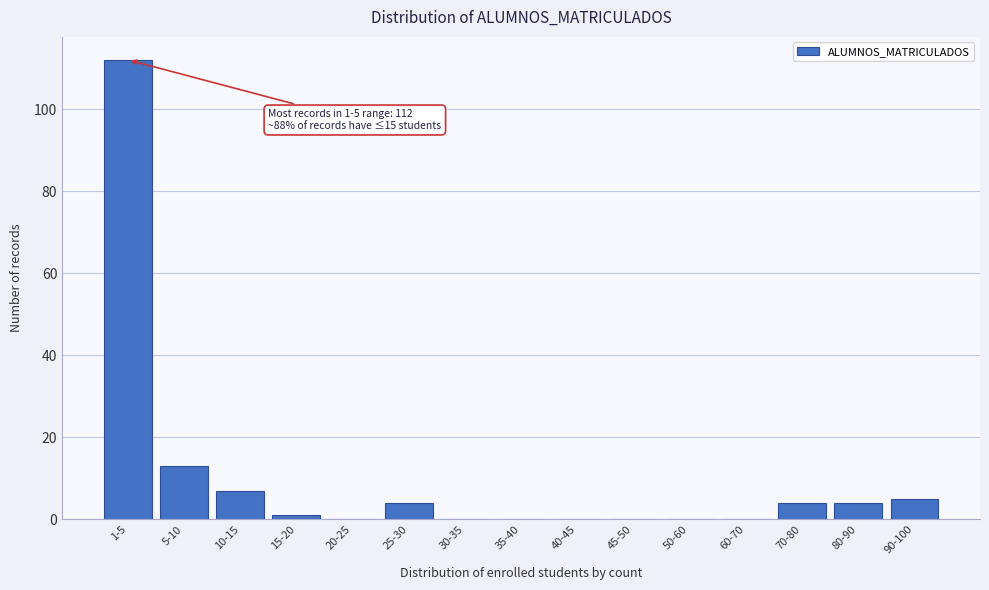

Where is the data nearest to the value 56?

5-10